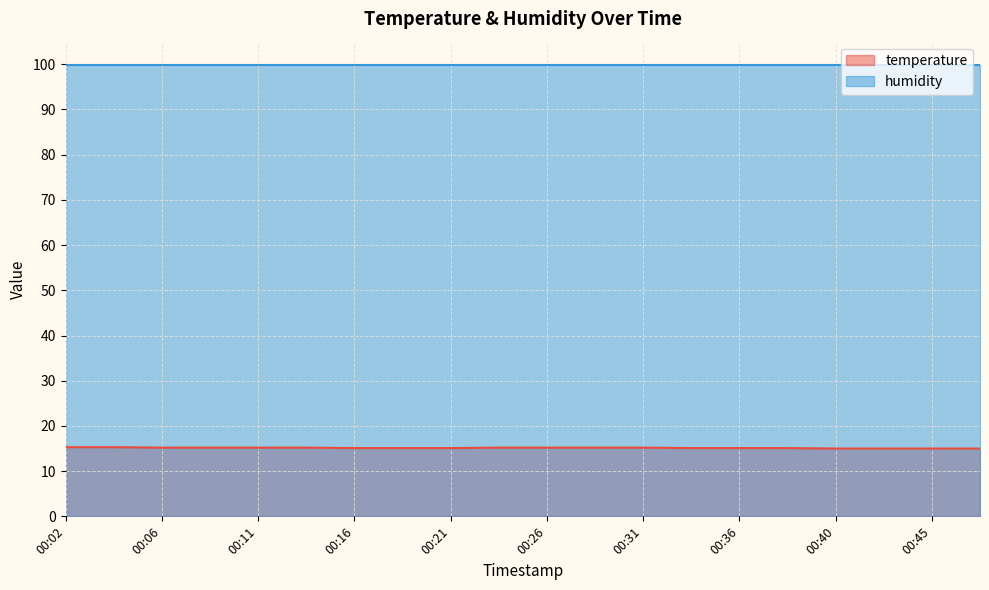

True or false: there are more than 2 points higher than both neighbors.

False